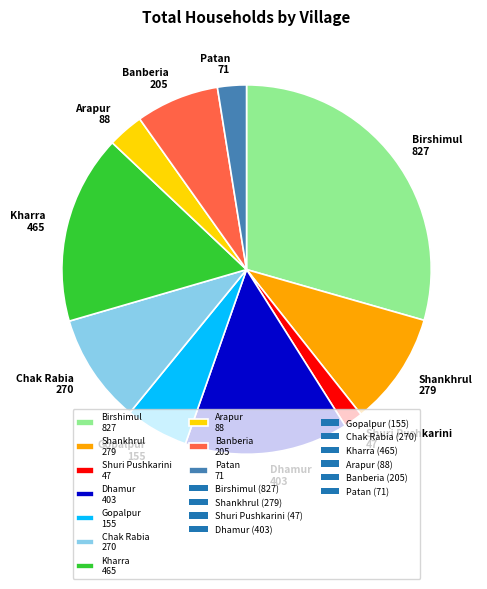

How many segments does this pie chart have?

10